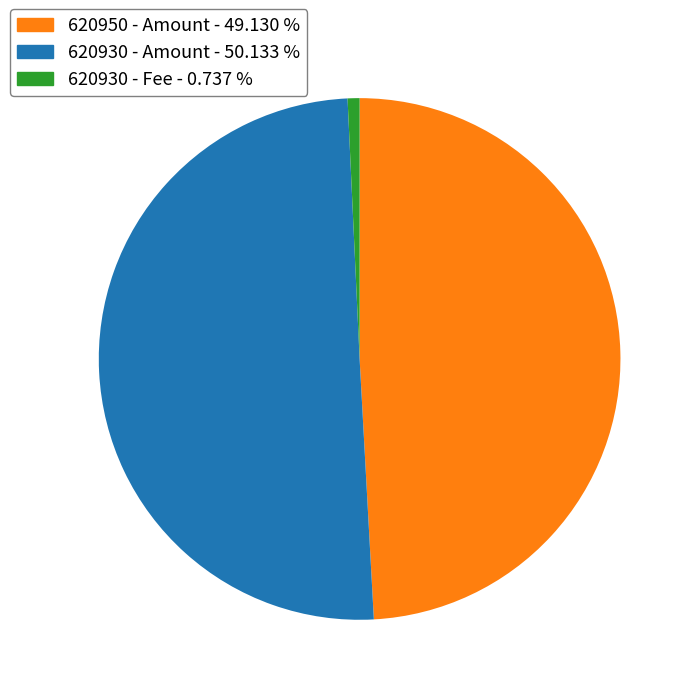

Is there a majority slice in this chart?

Yes